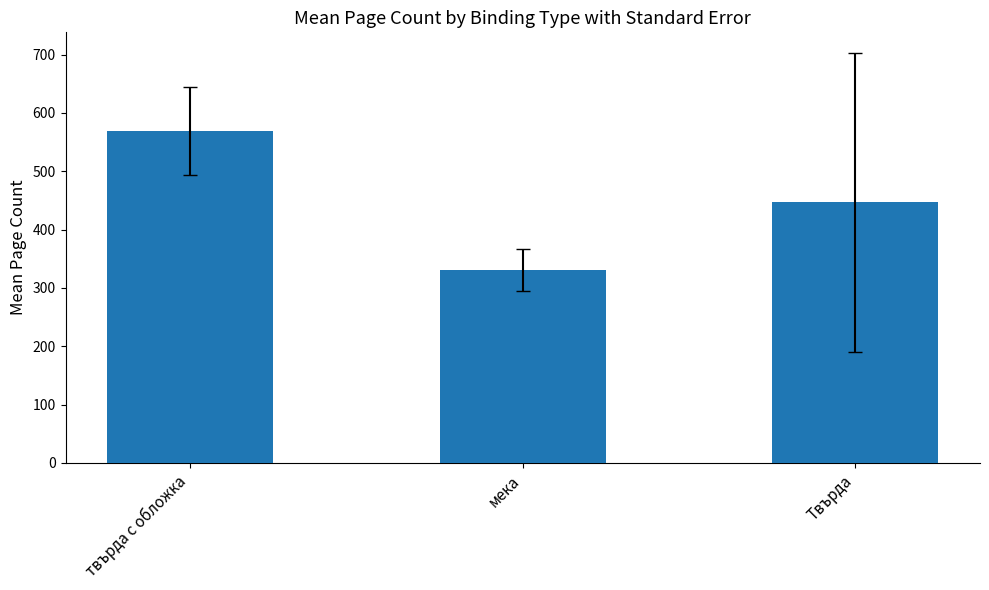

True or false: the data shows 116.4 at Твърда.

False